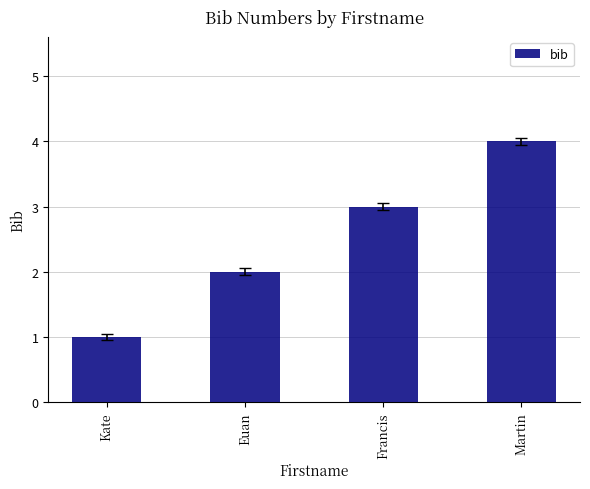

At which category does the chart reach its peak across all series?

Martin